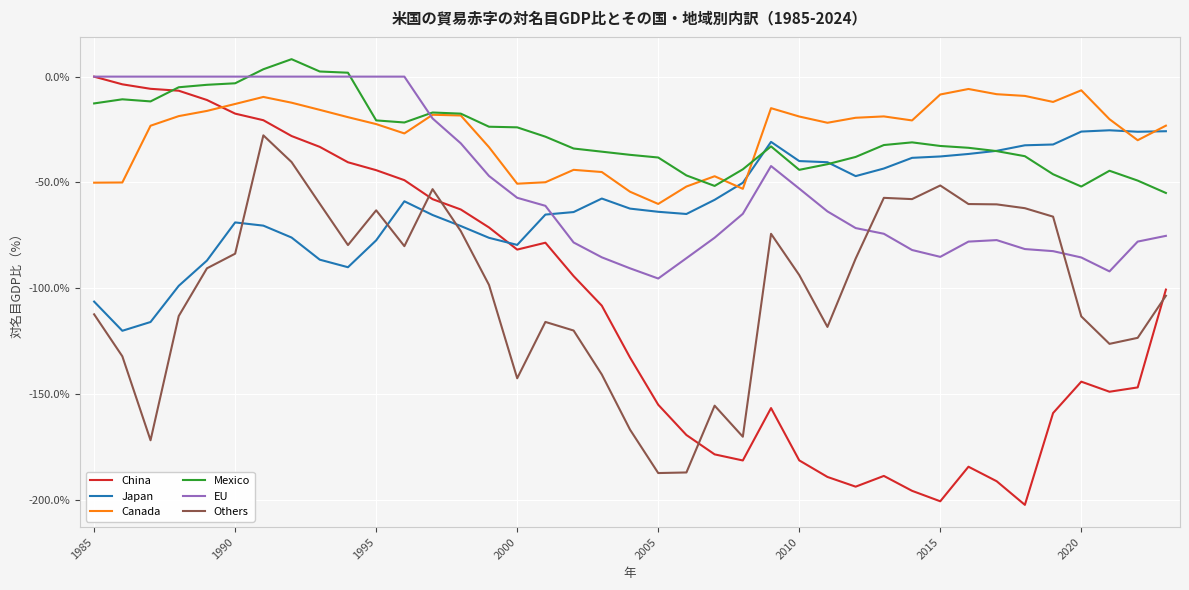

How many categories are shown in the chart?

39